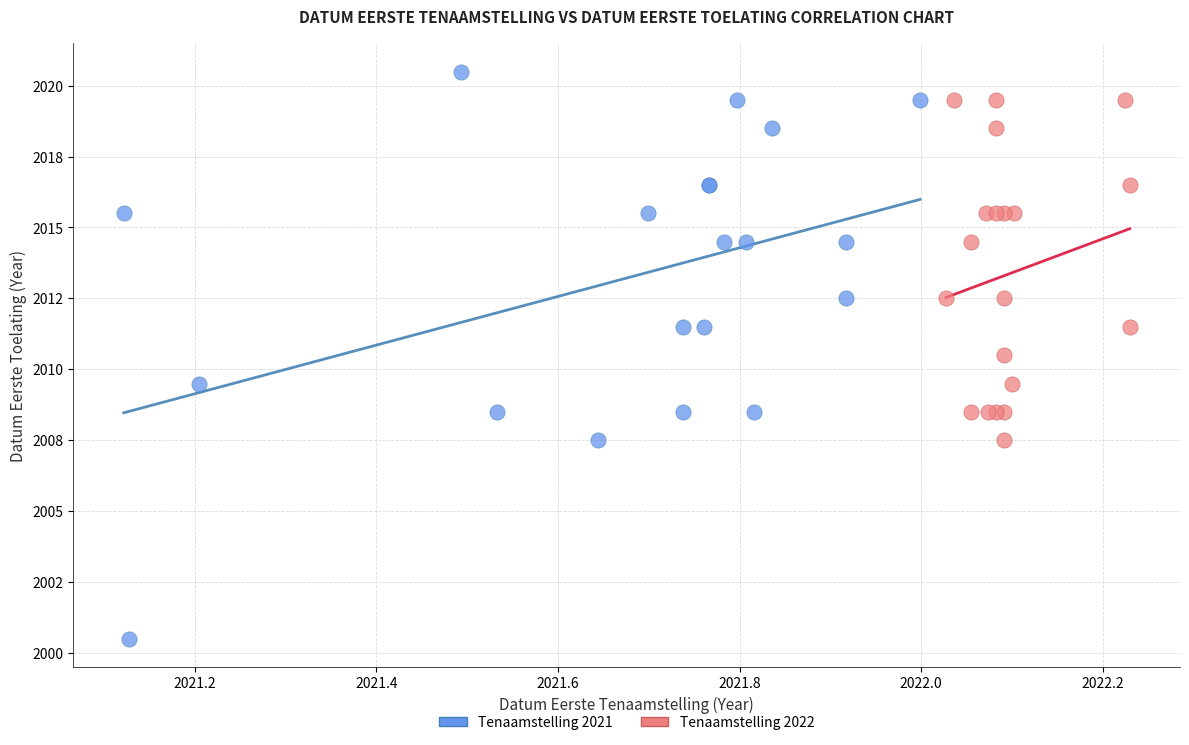

What are all the series names shown in the legend?

Tenaamstelling 2021, Tenaamstelling 2022